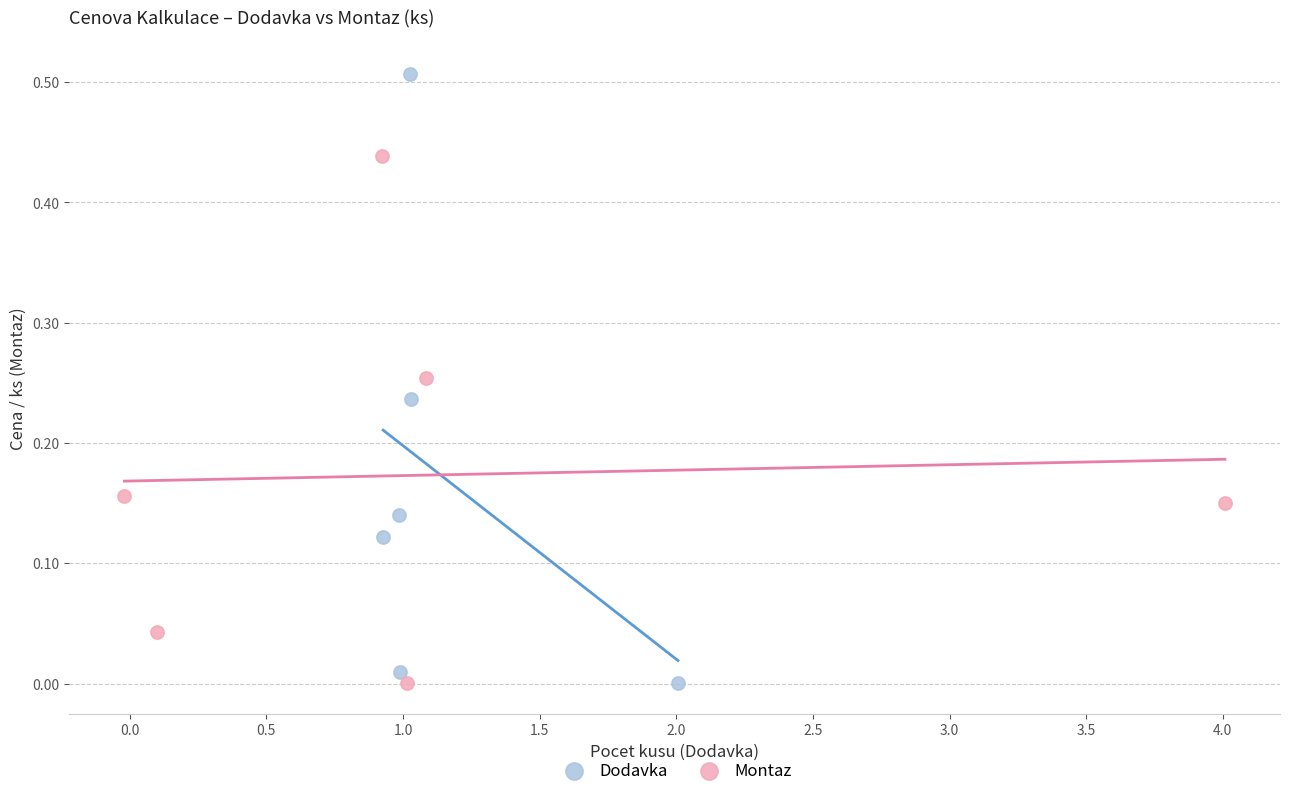

Which series has the largest Y range (max minus min)?

Dodavka